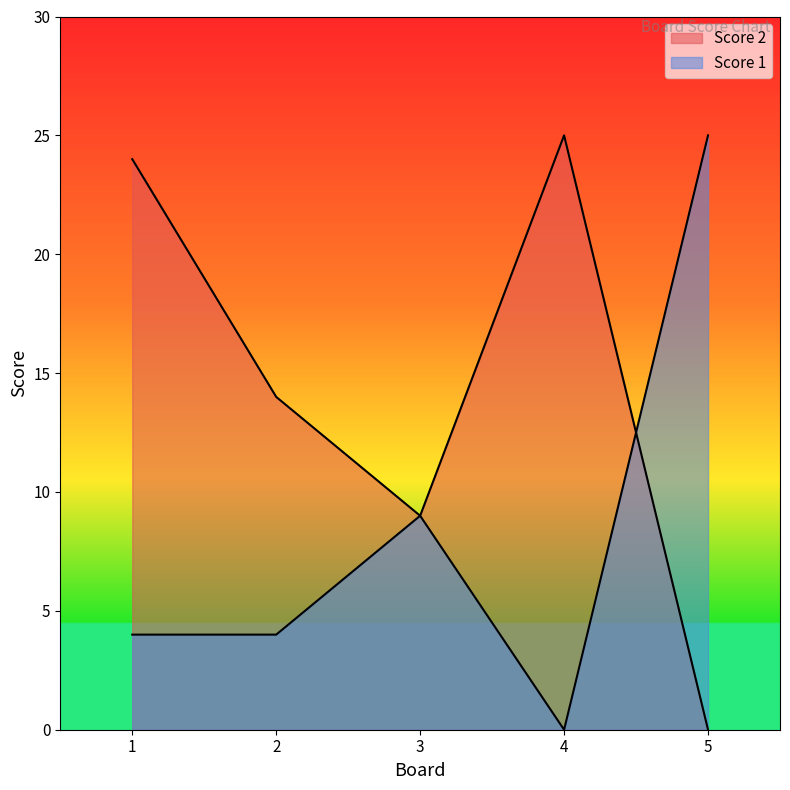

At 3, list the series in order from smallest to largest.

Score 2, Score 1